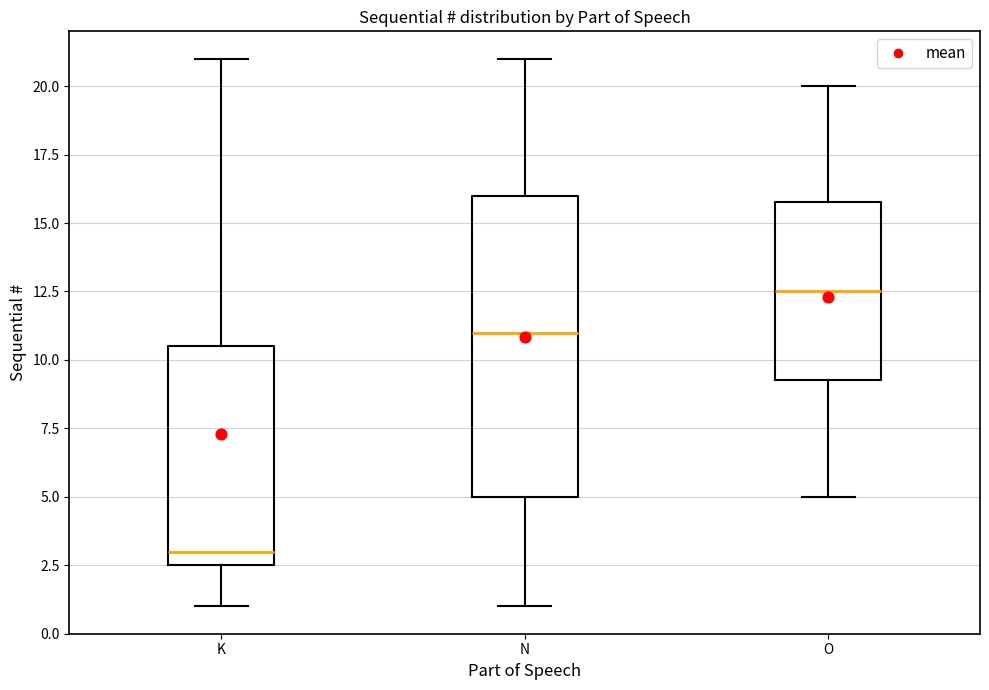

Comparing the boxes themselves (not the whiskers), which one is the tallest?

N